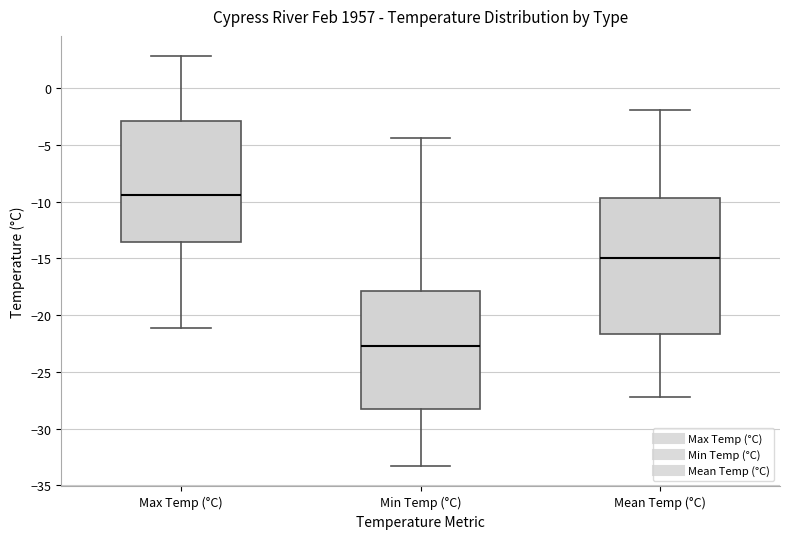

Which box's median line is the lowest?

Min Temp (°C)